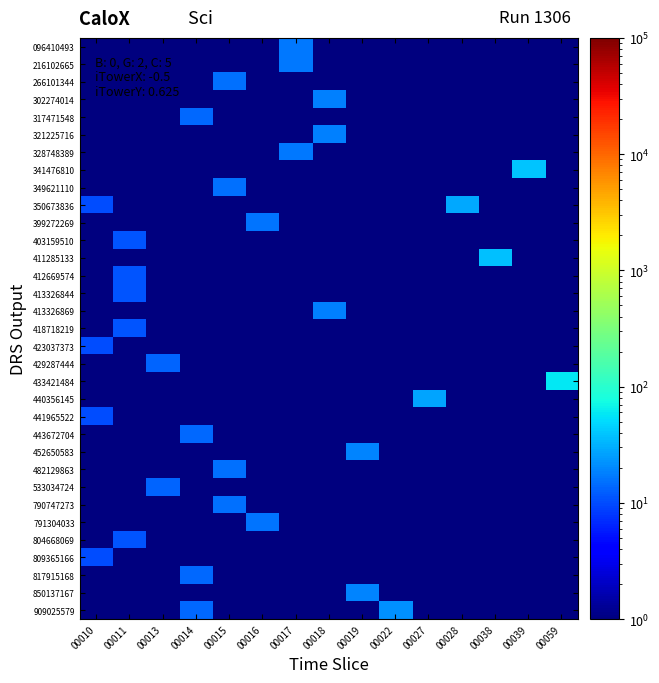

At how many categories does at least one series exceed 14?

11